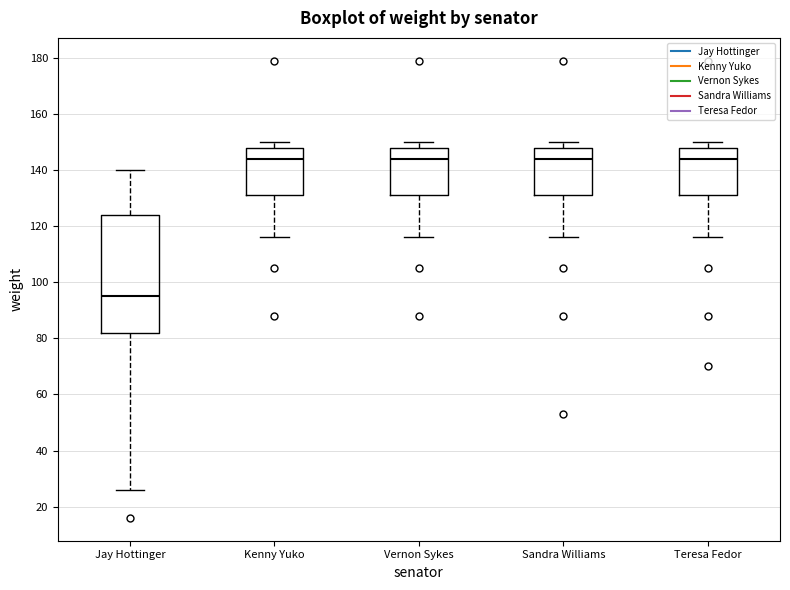

Reading left to right, transcribe this box plot: for each box, give where its median line is, the range the box spans, and where its two whiskers end, as read against the y-axis. The values are not printed on the chart, so give them approximately, as read against the axis.

Jay Hottinger: median 96, box 82 to 124, whiskers 26 to 140
Kenny Yuko: median 144, box 132 to 148, whiskers 116 to 150
Vernon Sykes: median 144, box 132 to 148, whiskers 116 to 150
Sandra Williams: median 144, box 132 to 148, whiskers 116 to 150
Teresa Fedor: median 144, box 132 to 148, whiskers 116 to 150